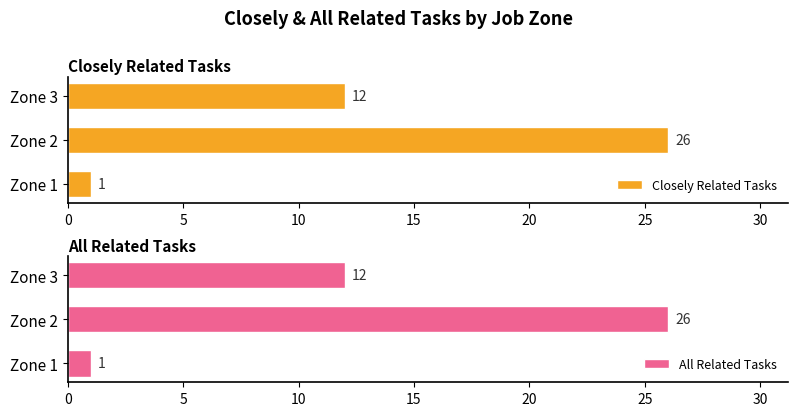

Between 10 and 0, which is larger?

10